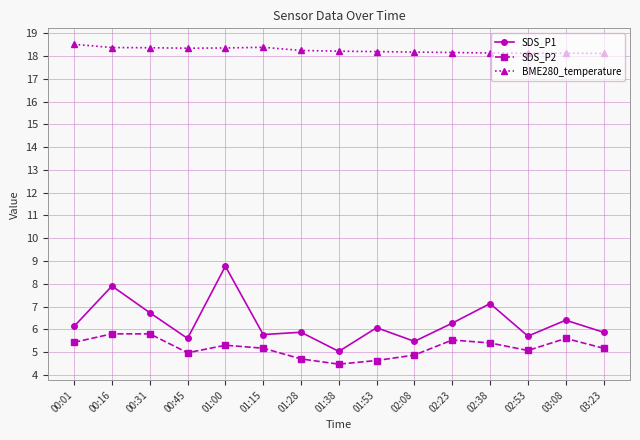

What is the minimum value for BME280_temperature?

18.1